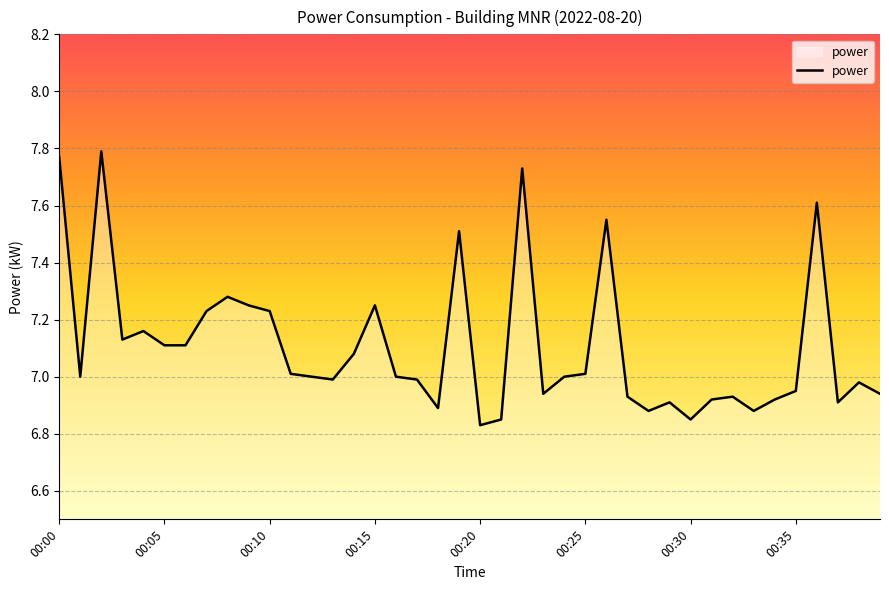

What is the difference between the maximum and minimum values?

1.0